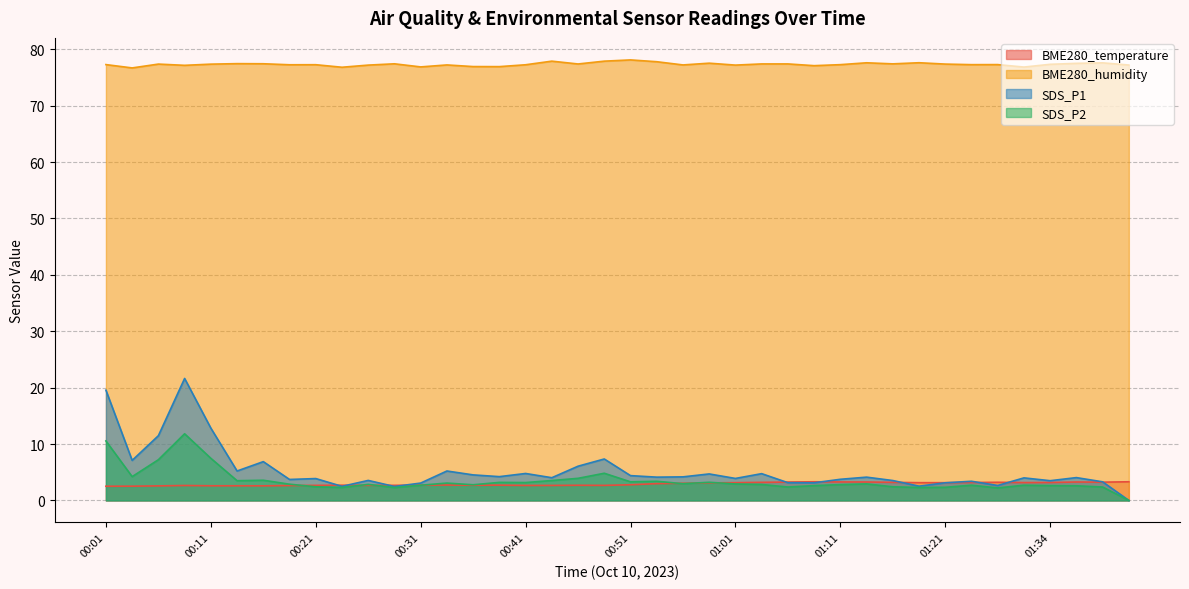

Is the value of BME280_temperature at 00:33 greater than the value of BME280_humidity at 01:34?

No